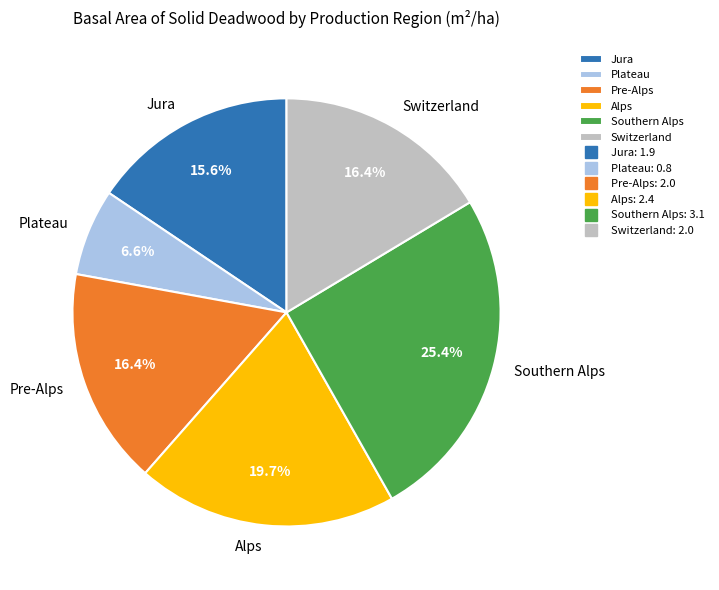

Is there a majority slice in this chart?

No